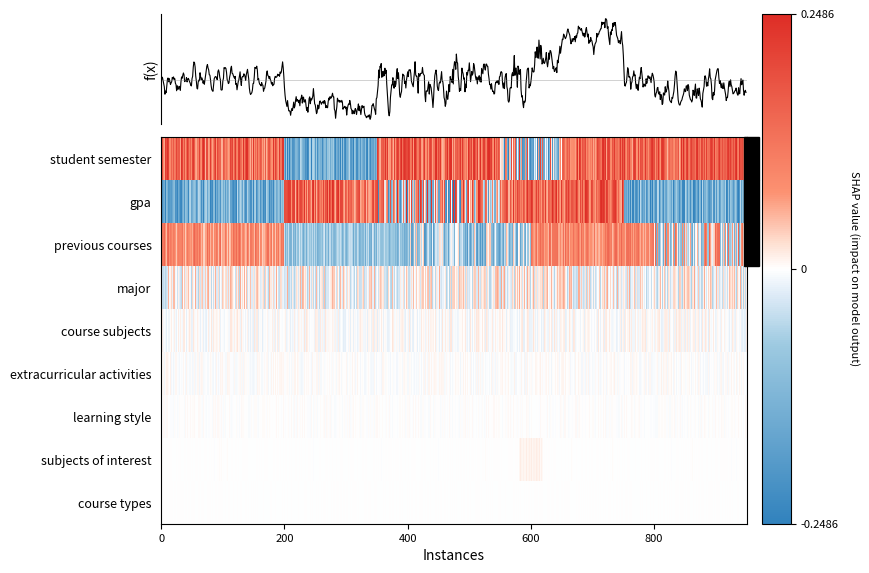

Which series has the widest spread of values?

student semester